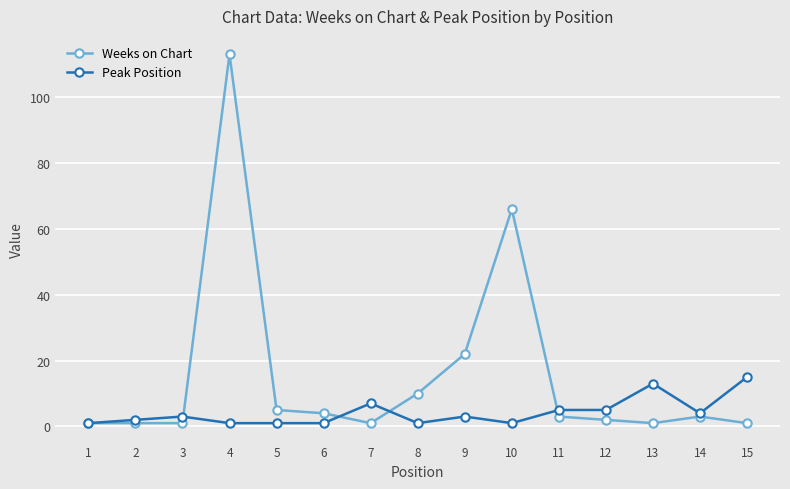

How many lines are shown in the chart?

2